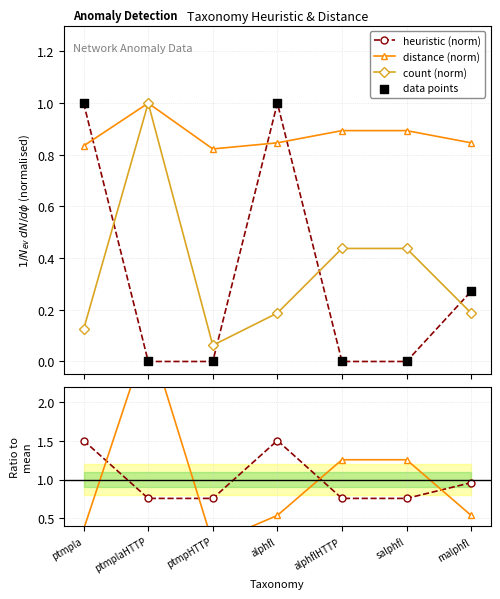

True or false: heuristic (norm) and distance (norm) cross at least once.

True